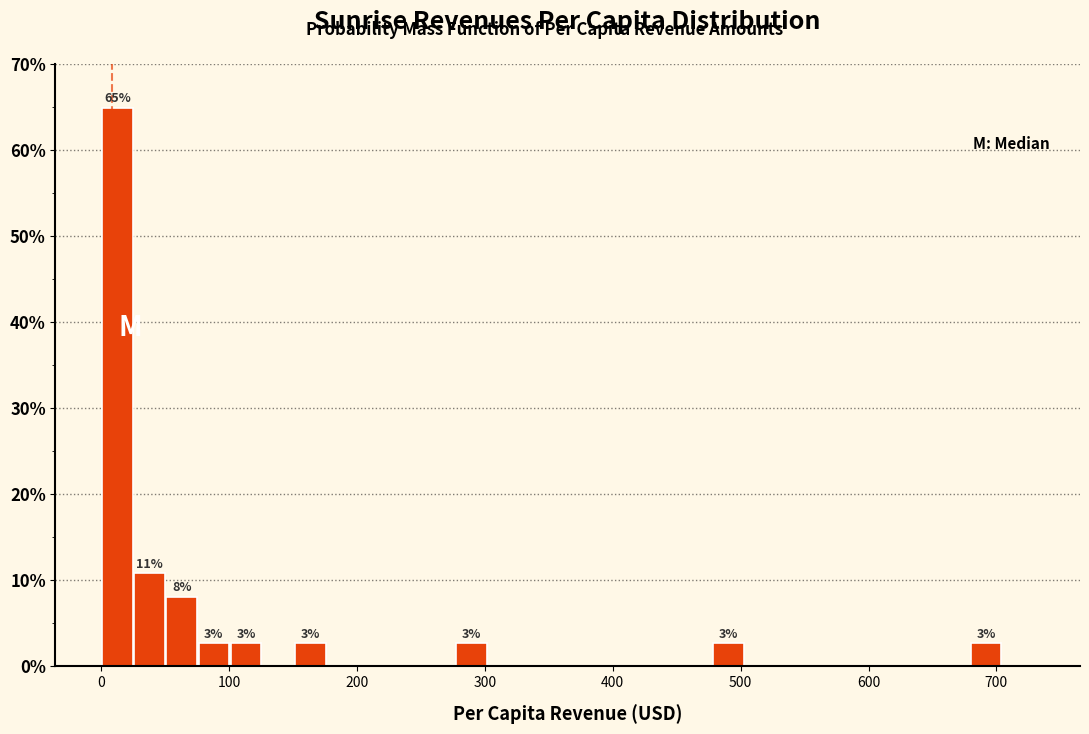

Read against the x-axis, roughly where is the centre of the tallest bar?

10